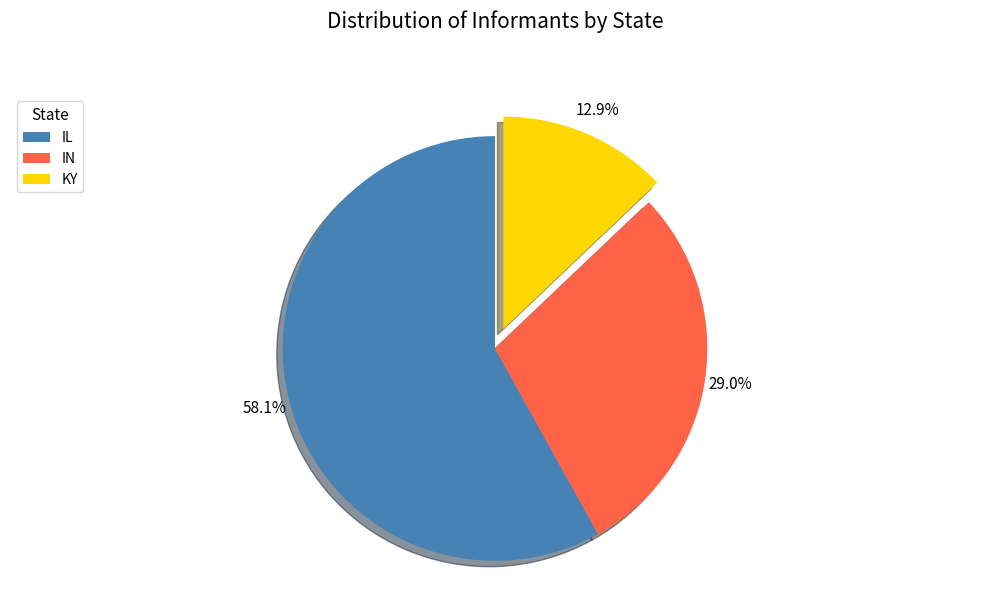

To the nearest percent, what is the difference between the KY and IL slice percentages?

45%